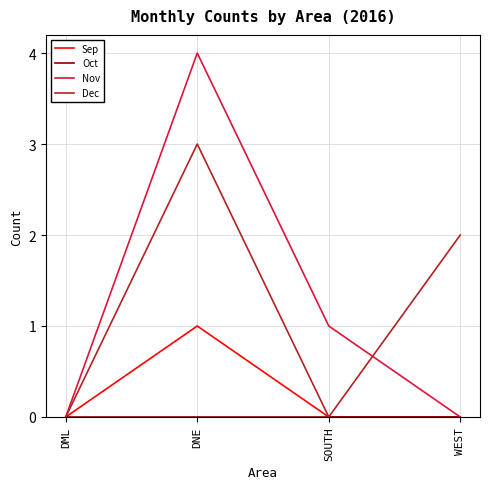

At which category is the sum across all series the highest?

DNE